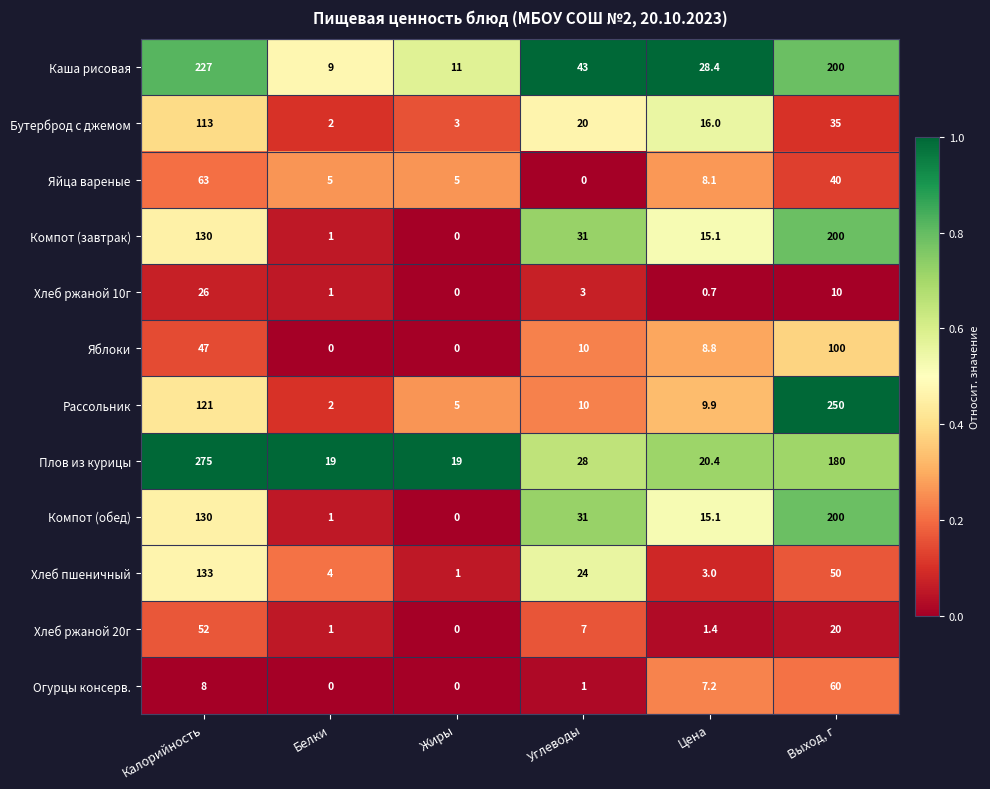

How many values in Огурцы консерв. are above zero?

4